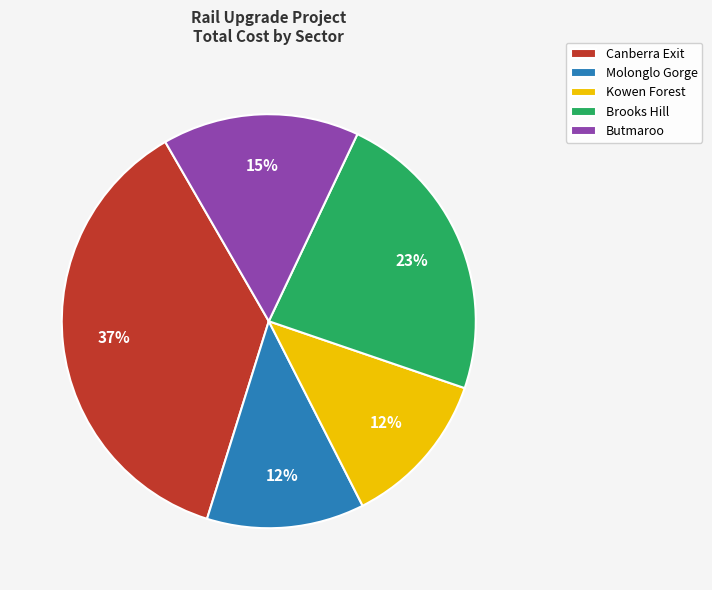

Combined, do Molonglo Gorge and Brooks Hill account for over 50%?

No